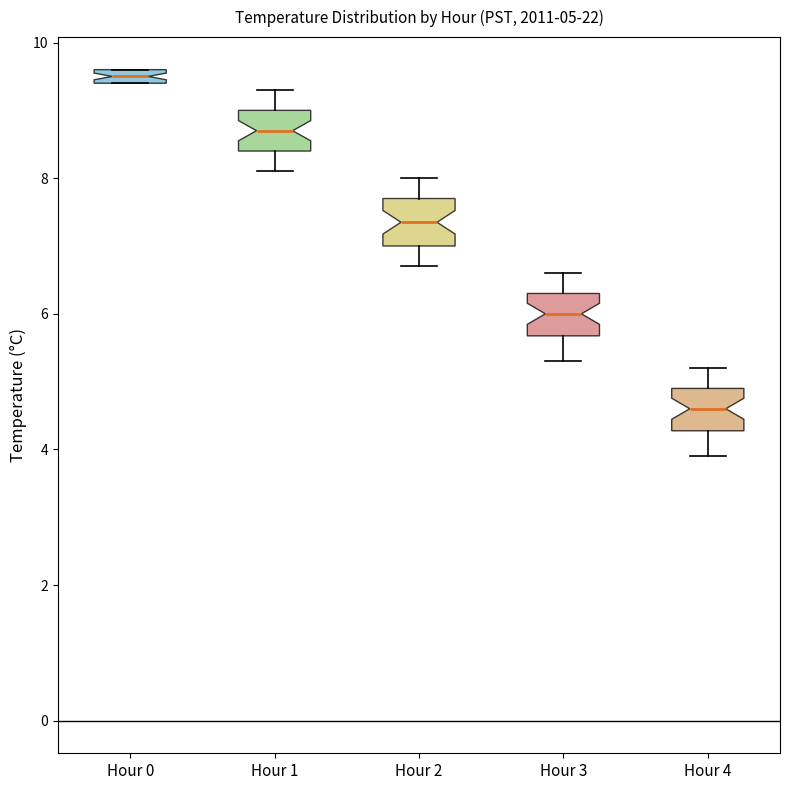

Which box has the lowest median line?

Hour 4